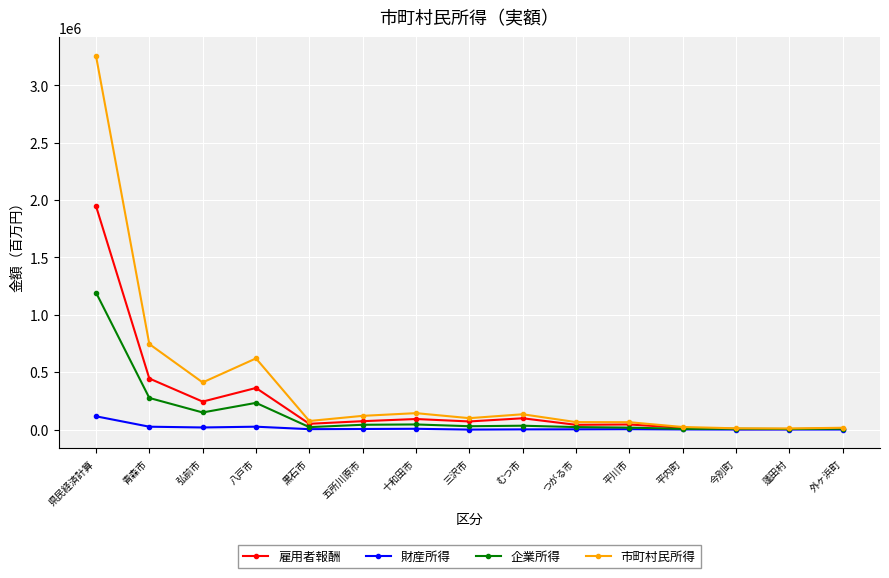

What is the label of the 13th point from the left?

今別町